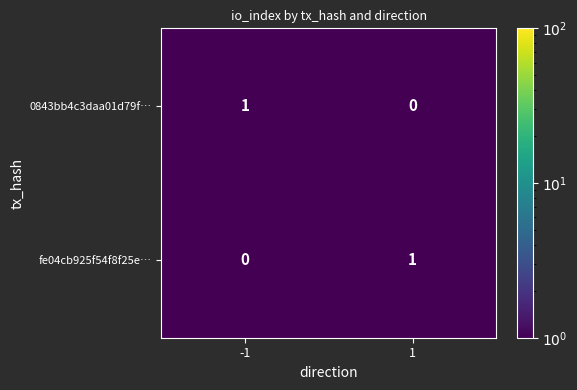

Reading right to left, extract all data points from this chart.

0843bb4c3daa01d79f…: 1=0	-1=1
fe04cb925f54f8f25e…: 1=1	-1=0